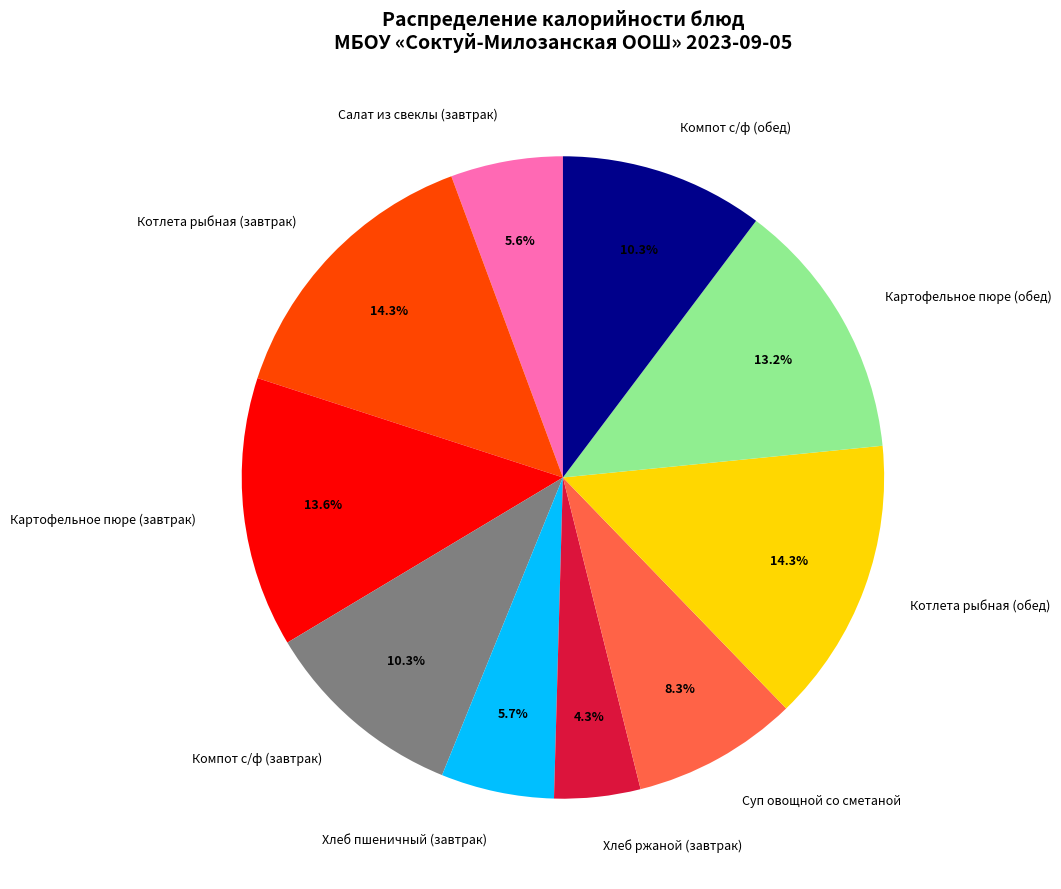

To the nearest percent, what portion does Котлета рыбная (обед) represent?

14%